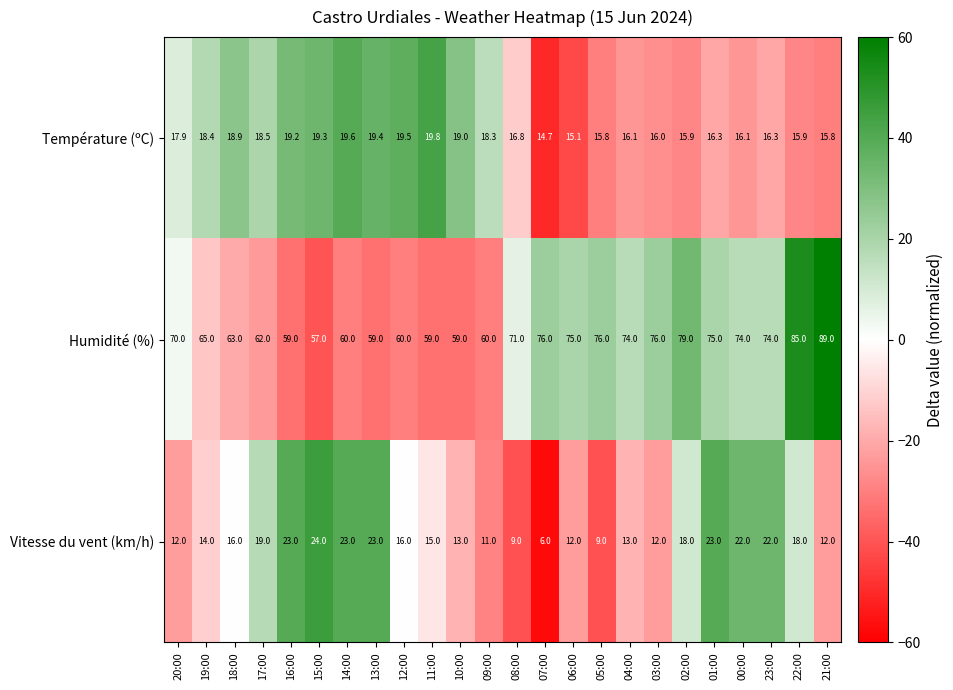

How many data points in Température (ºC) are above 17?

12